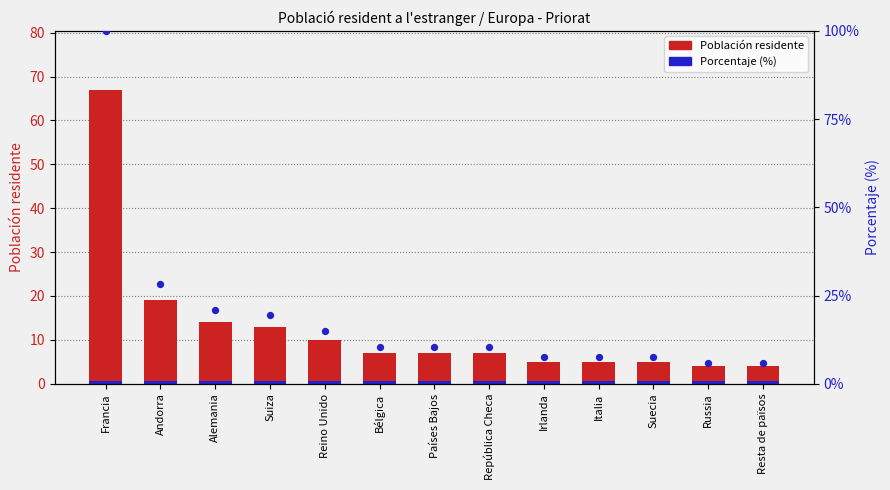

Which series reaches the minimum Y coordinate?

Porcentaje (%)